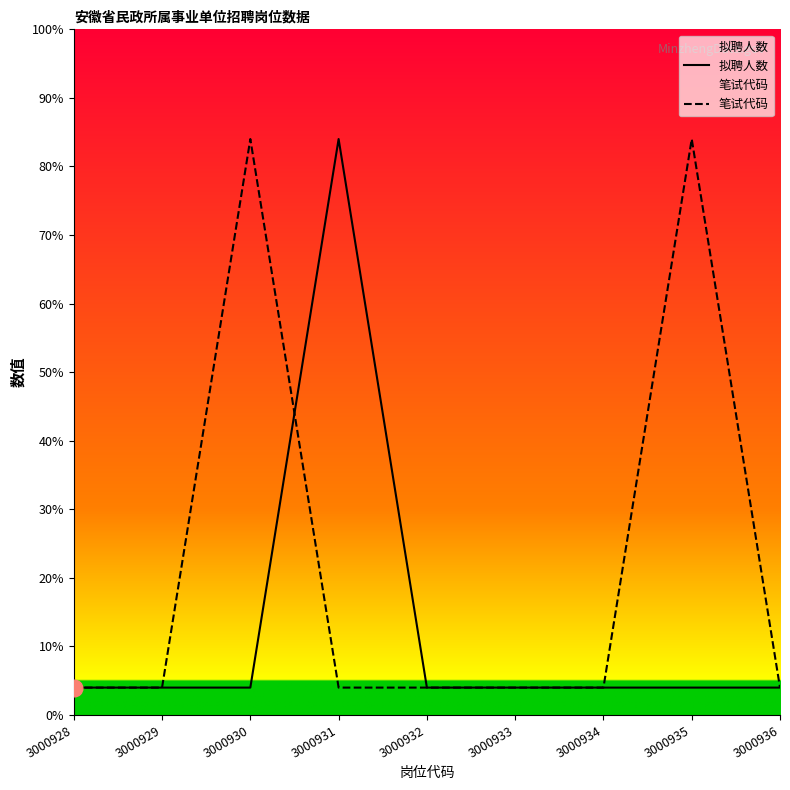

Count the number of data series in this chart.

2